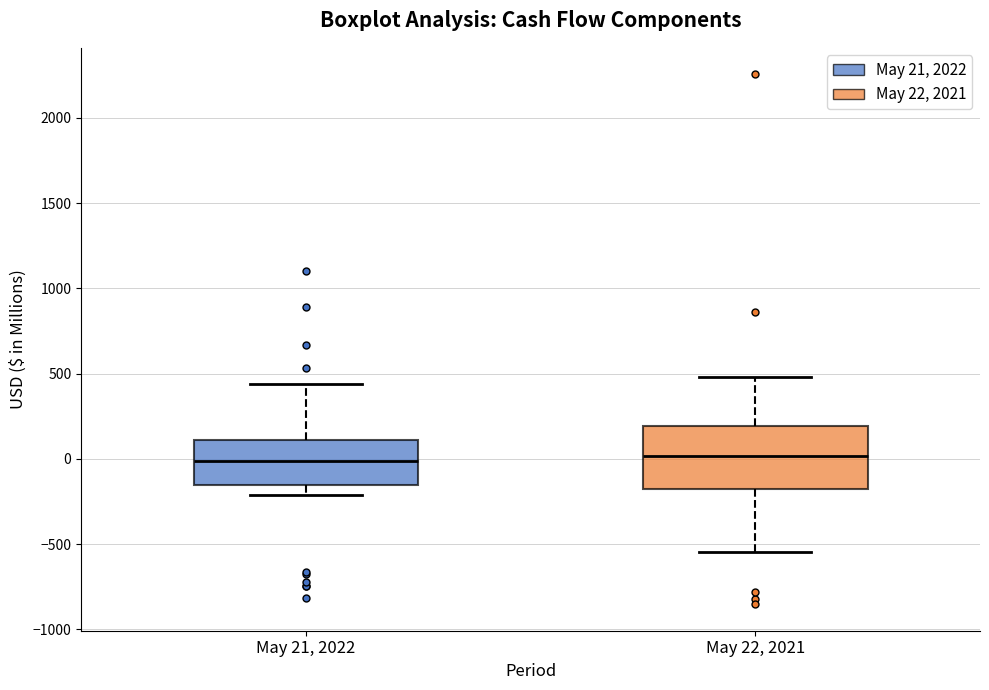

Where is the lower edge of the box for May 21, 2022 on the y-axis? The values are not printed on the chart, so give them approximately, as read against the axis.

-150